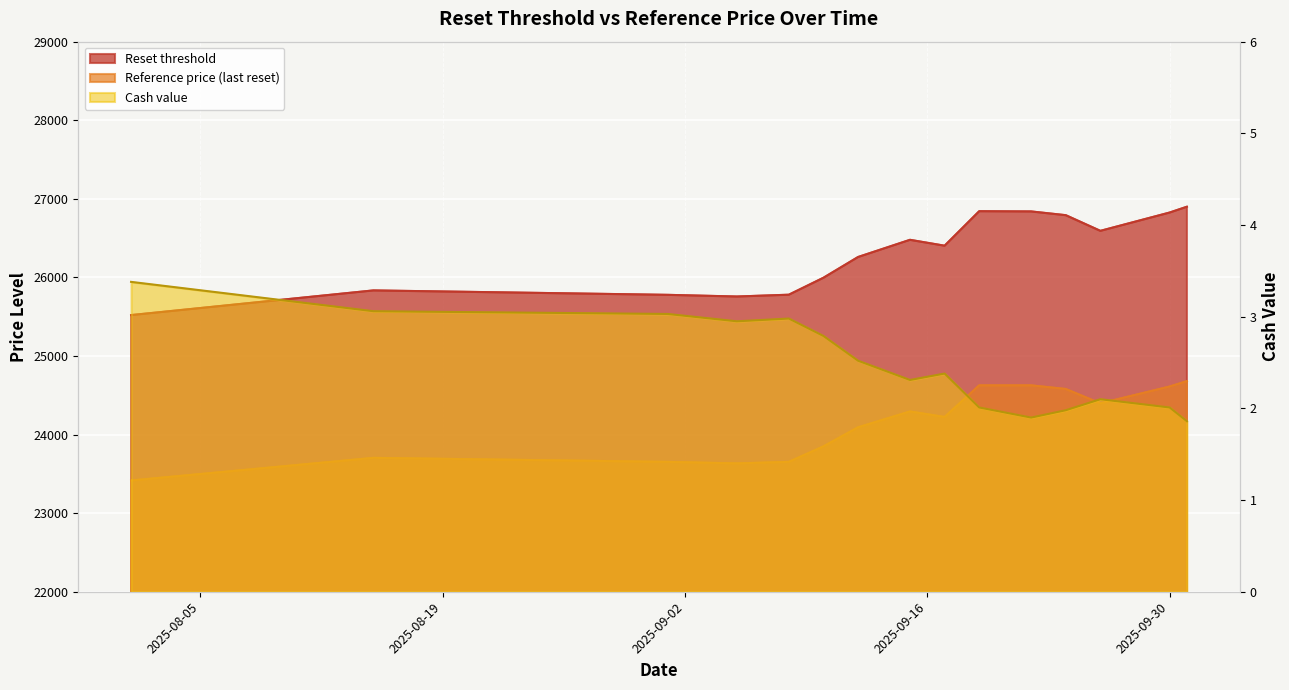

What is the difference between the maximum and minimum values in the Reference price series?

1264.6